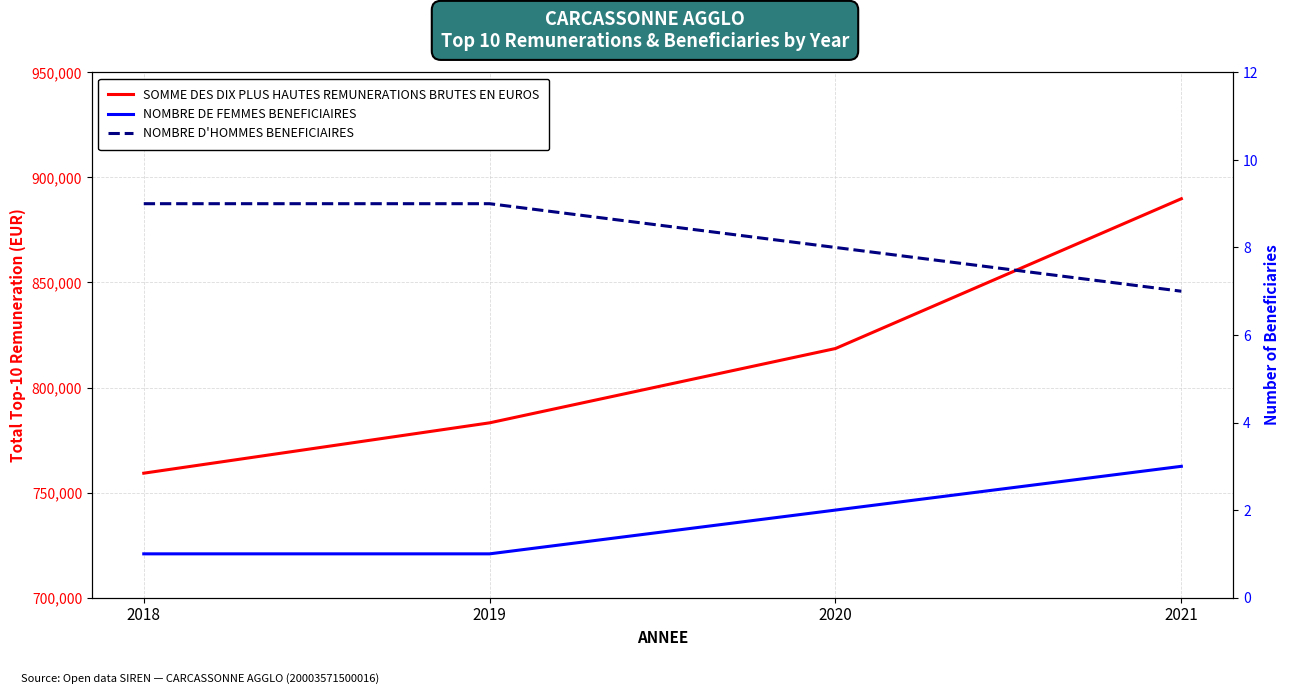

Does the chart display data point markers on the line(s)?

No